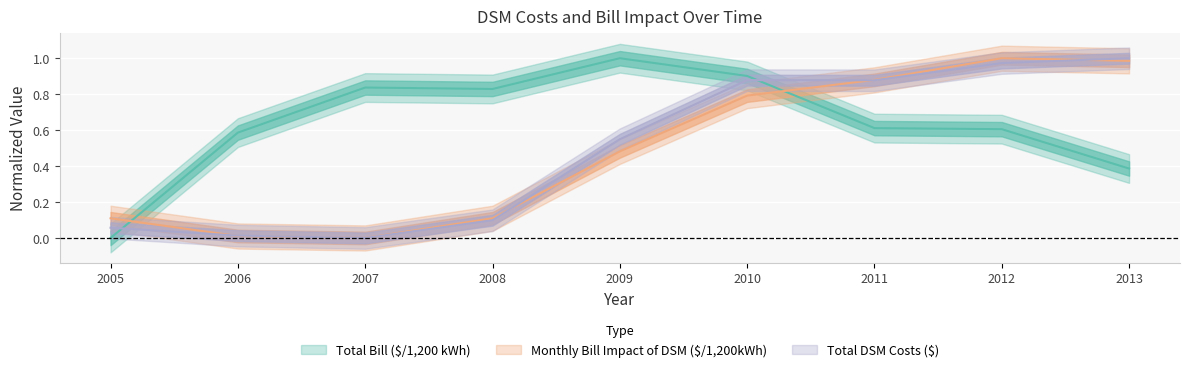

How many values in Monthly Bill Impact of DSM ($/1,200kWh) are above zero?

8